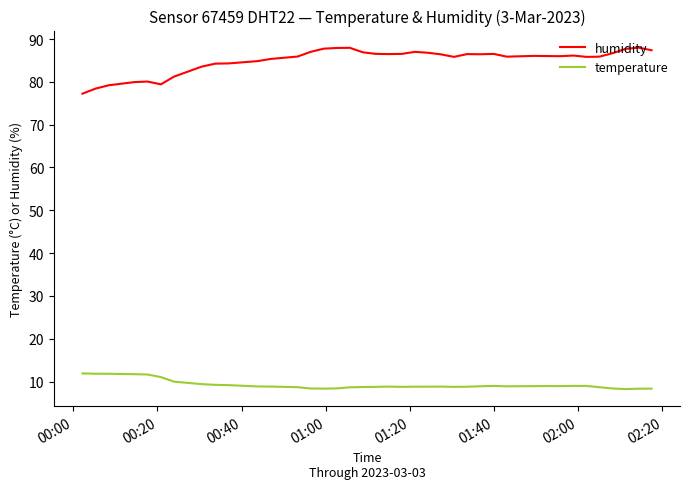

Count the number of categories in the chart.

40